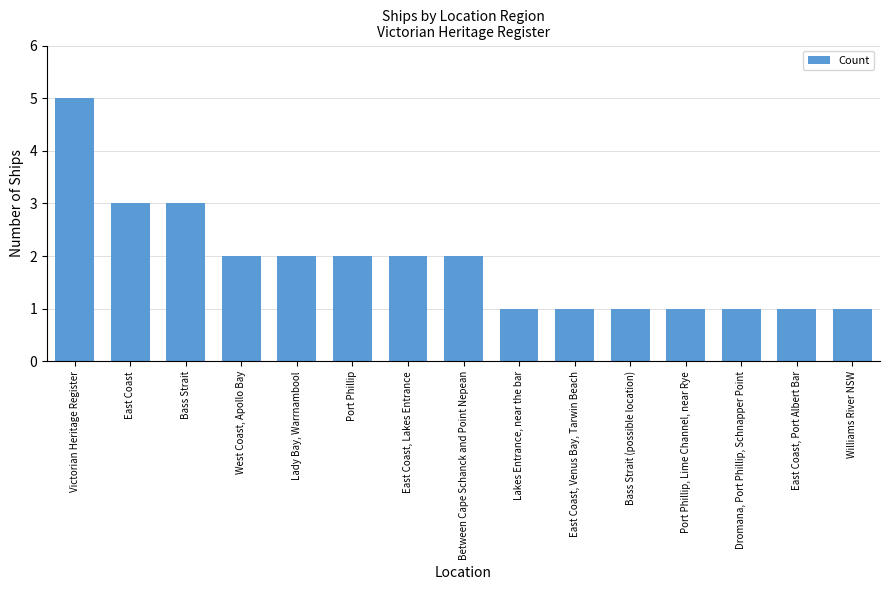

At which category does the chart reach its peak across all series?

Victorian Heritage Register